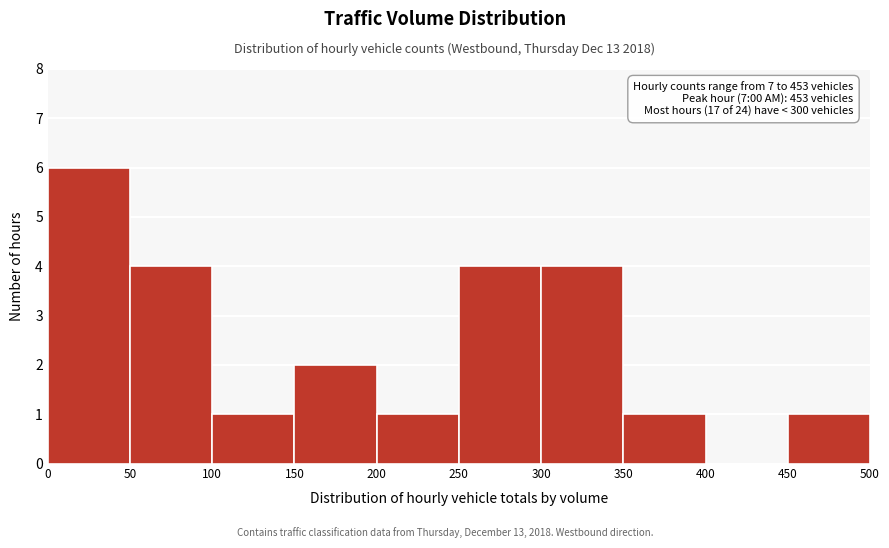

Over which range of the x-axis is the bar tallest?

0 to 50